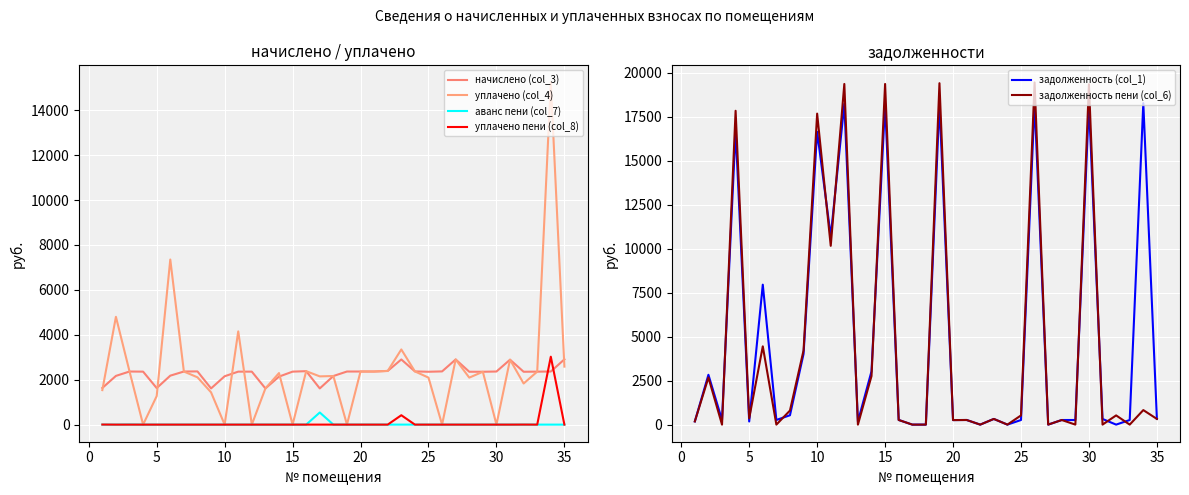

How many interior local valleys does the уплачено (col_4) series have?

11